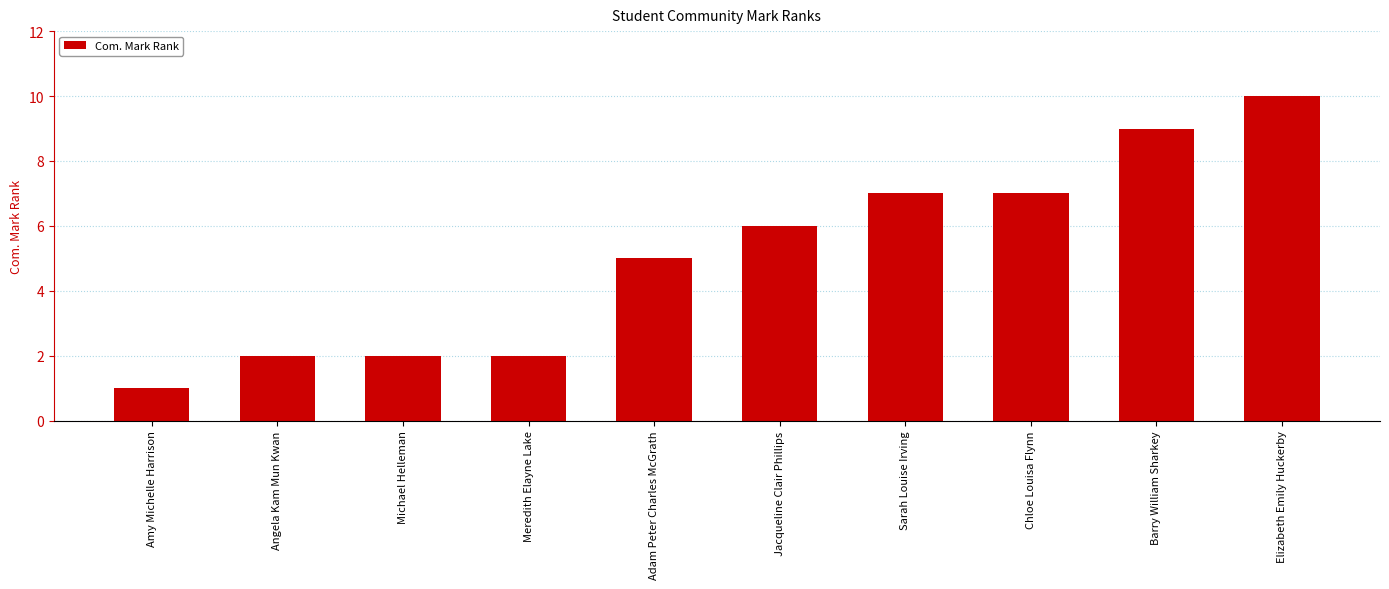

The chart shows a value of 10 at Chloe Louisa Flynn. True or false?

False